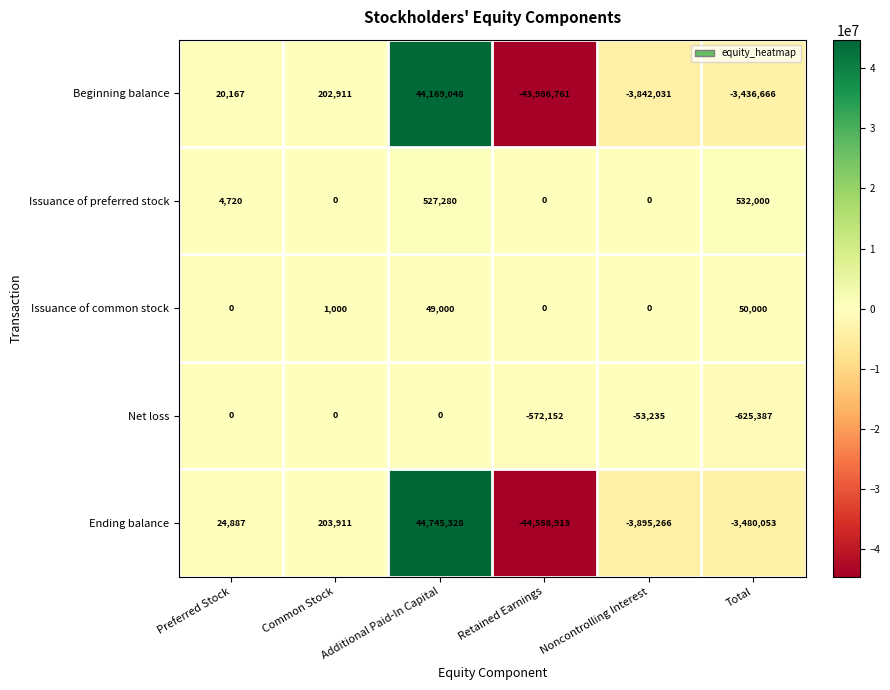

Between Retained Earnings and Total, which series saw the biggest shift?

Ending balance